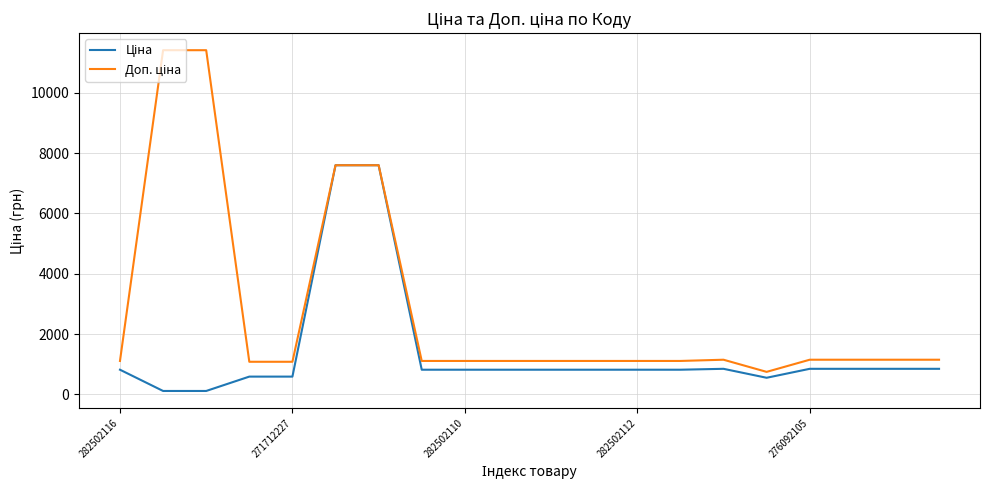

Which series has the largest range (max minus min)?

Доп. ціна